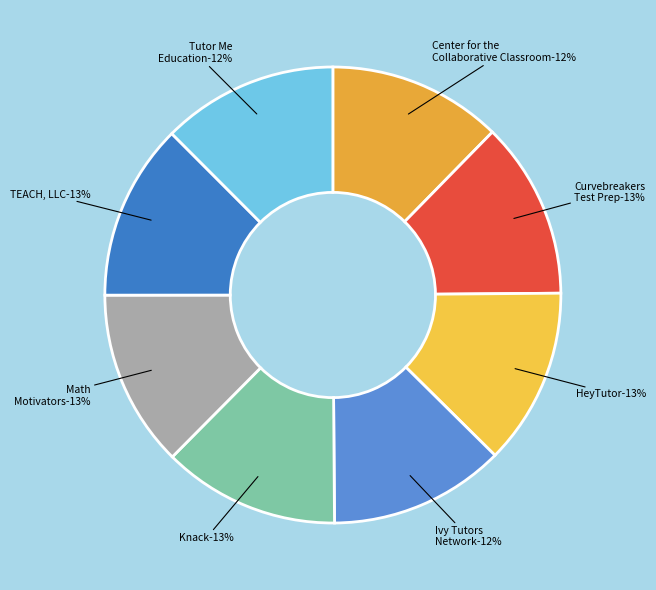

Is there any slice that represents more than half of the pie?

No